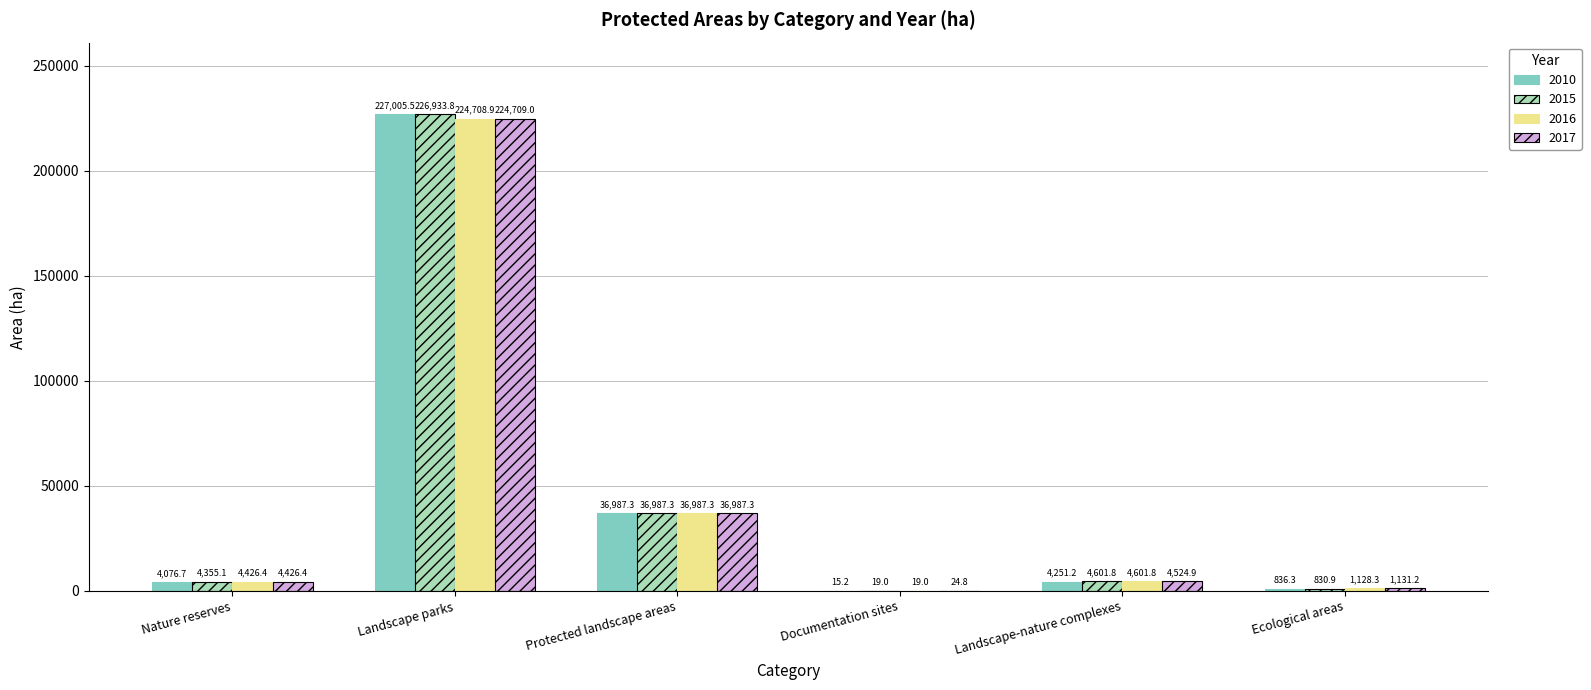

What is the sum of all 2015 values?

273727.9